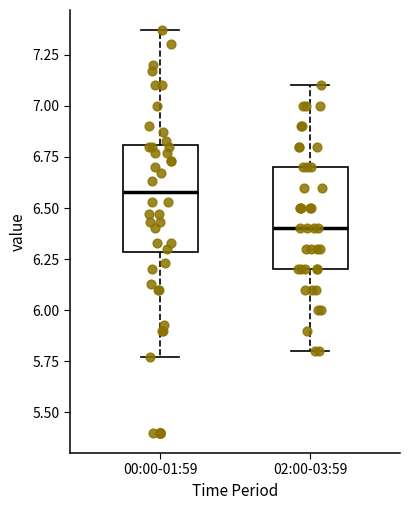

Which box's median line is the lowest?

02:00-03:59